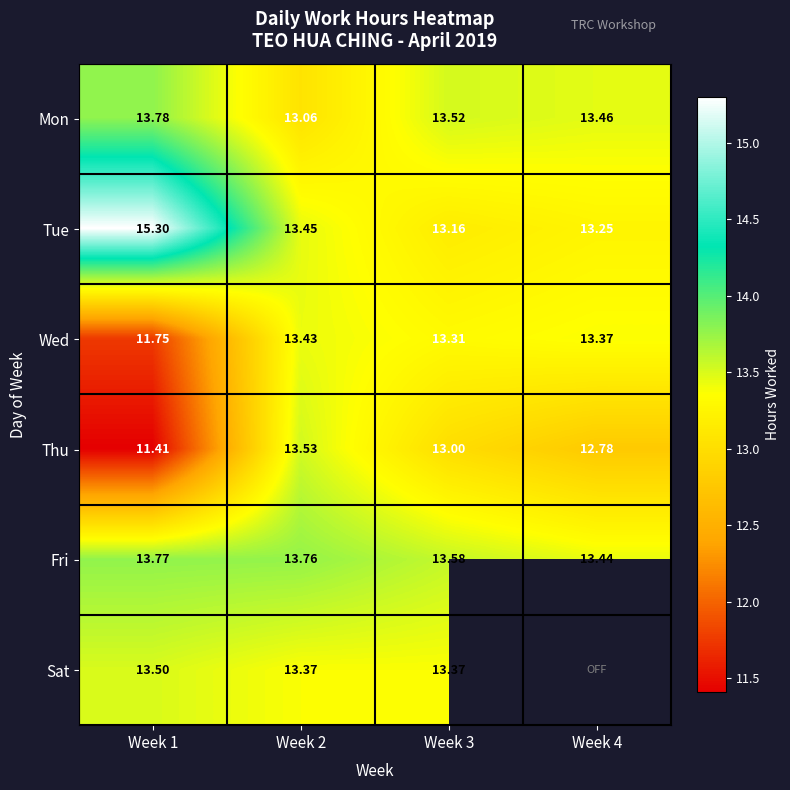

Is it true that Mon equals 13.1 at Week 2?

True